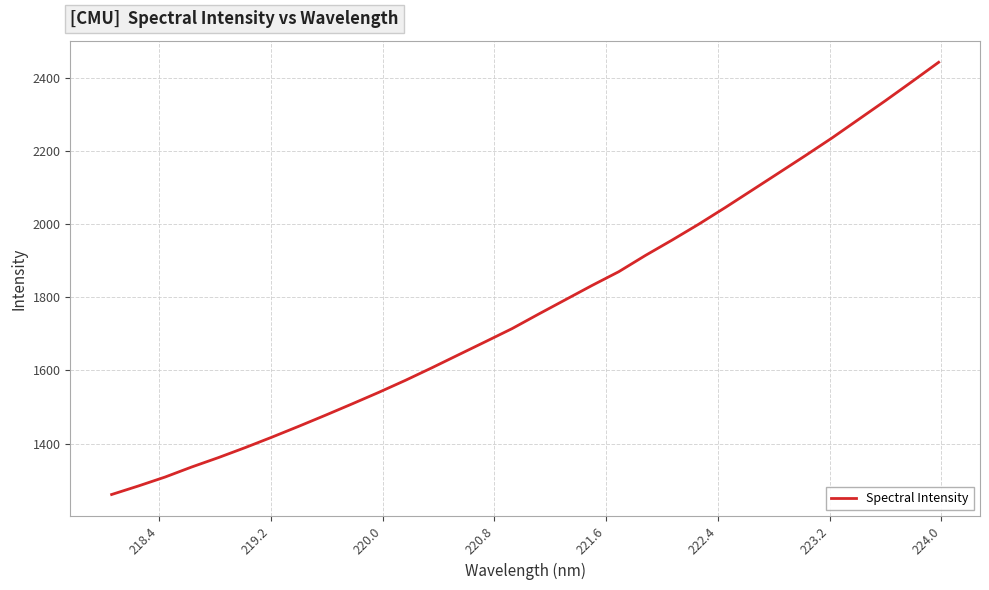

What is the maximum value shown in the chart?

2443.8